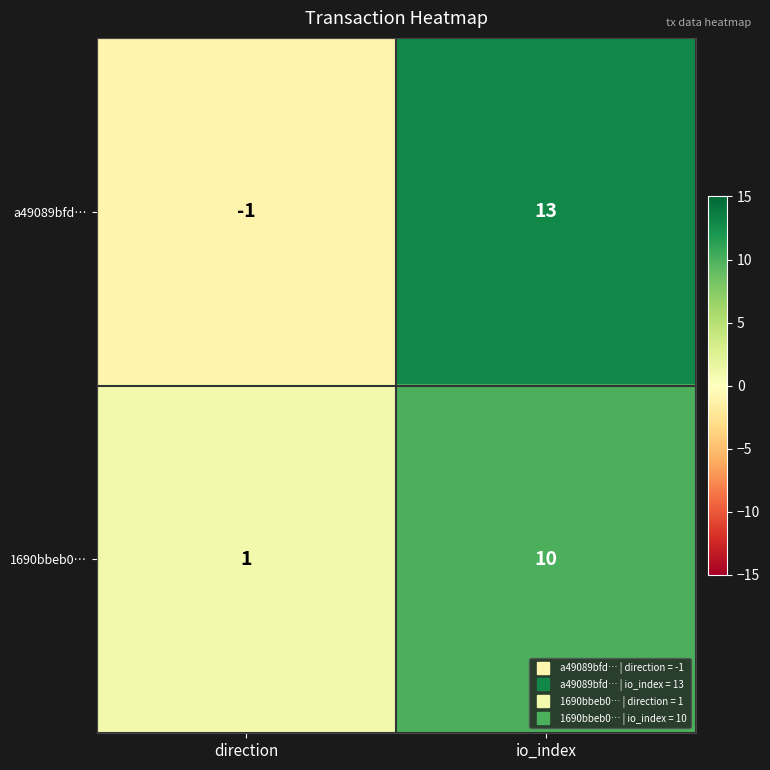

True or false: a49089bfd… has a value of -2 at direction.

False